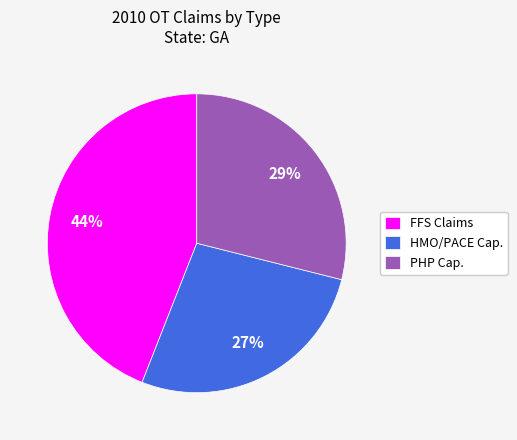

Does any single category account for the majority?

No